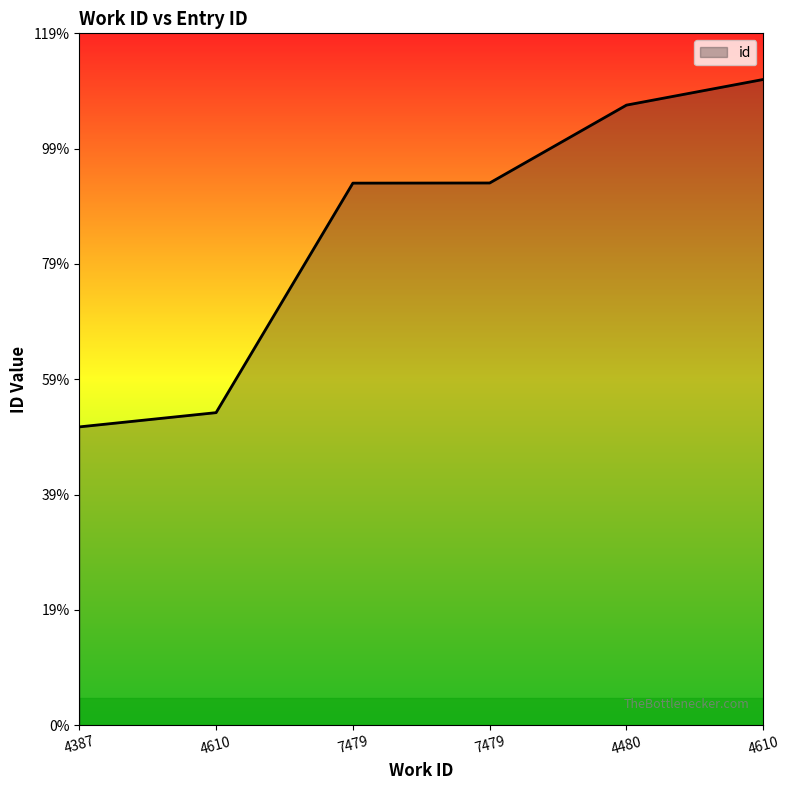

How many lines are shown in the chart?

1